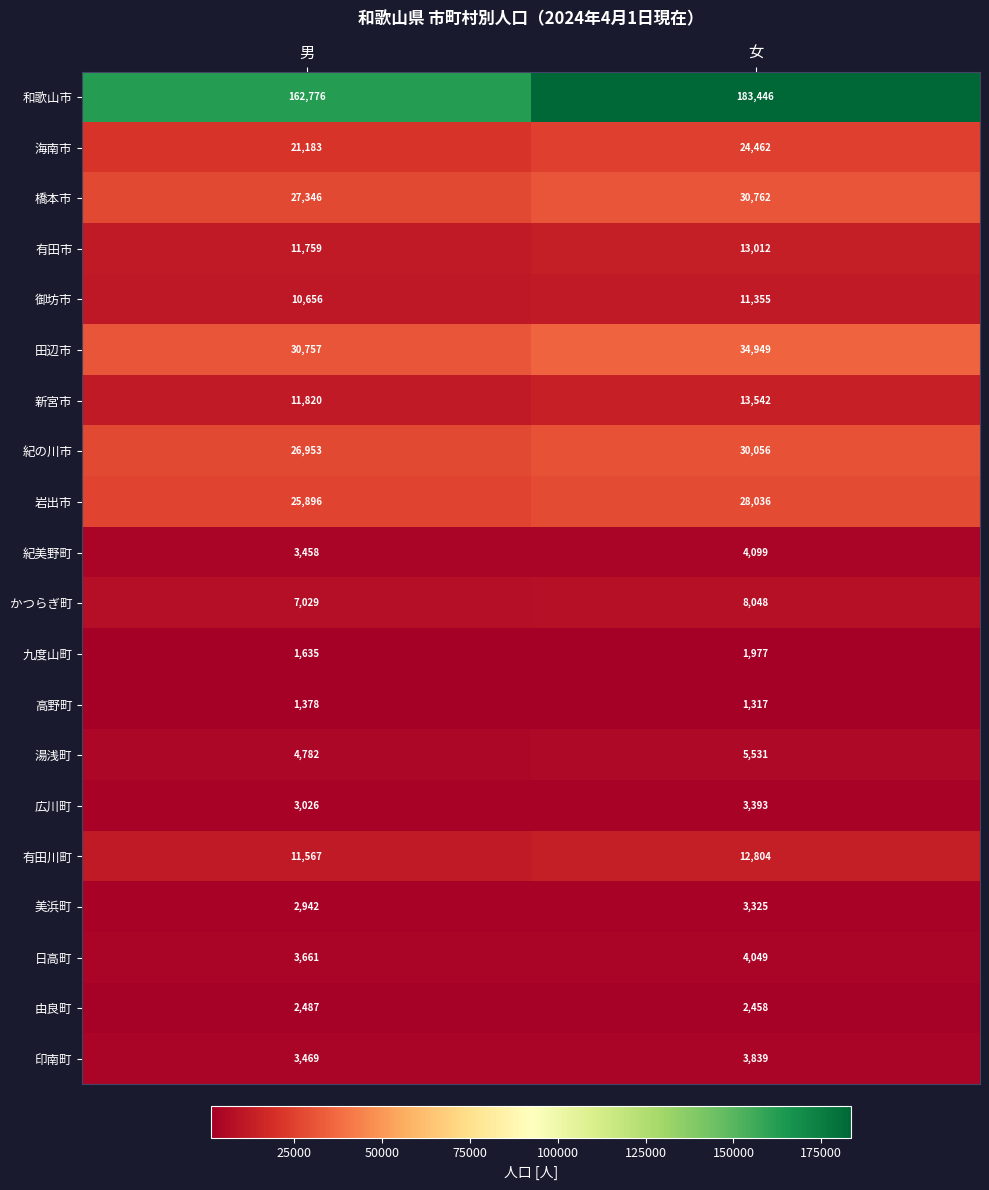

Rank the series at 男 from highest to lowest value.

和歌山市, 田辺市, 橋本市, 紀の川市, 岩出市, 海南市, 新宮市, 有田市, 有田川町, 御坊市, かつらぎ町, 湯浅町, 日高町, 印南町, 紀美野町, 広川町, 美浜町, 由良町, 九度山町, 高野町